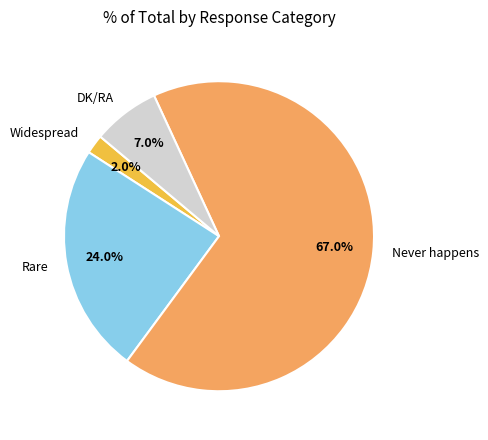

Do Never happens and Rare together represent more than half of the pie?

Yes